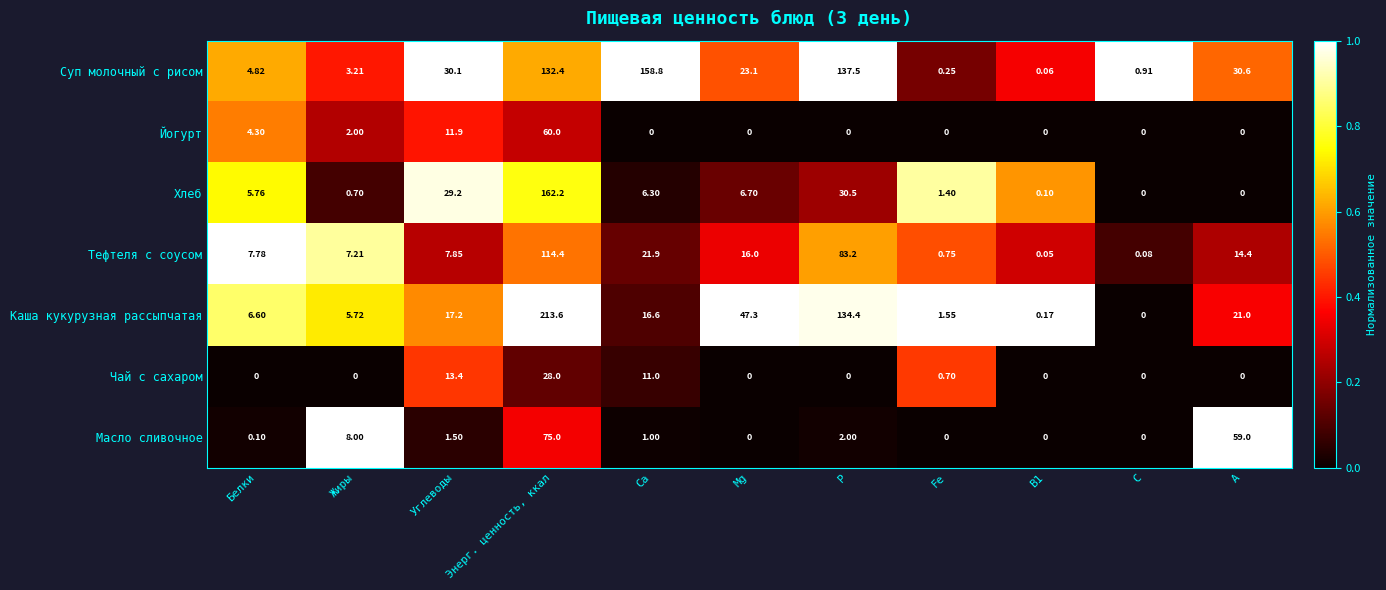

Rank the series at Жиры from highest to lowest value.

Масло сливочное, Тефтеля с соусом, Каша кукурузная рассыпчатая, Суп молочный с рисом, Йогурт, Хлеб, Чай с сахаром